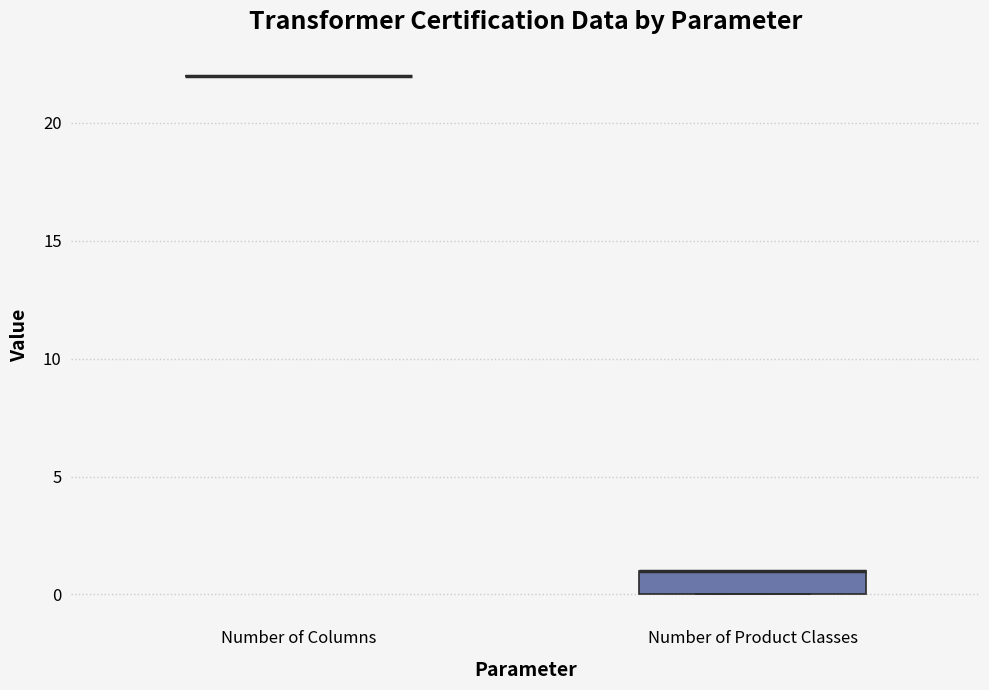

Which box is the tallest, from its lower edge to its upper edge?

Number of Product Classes